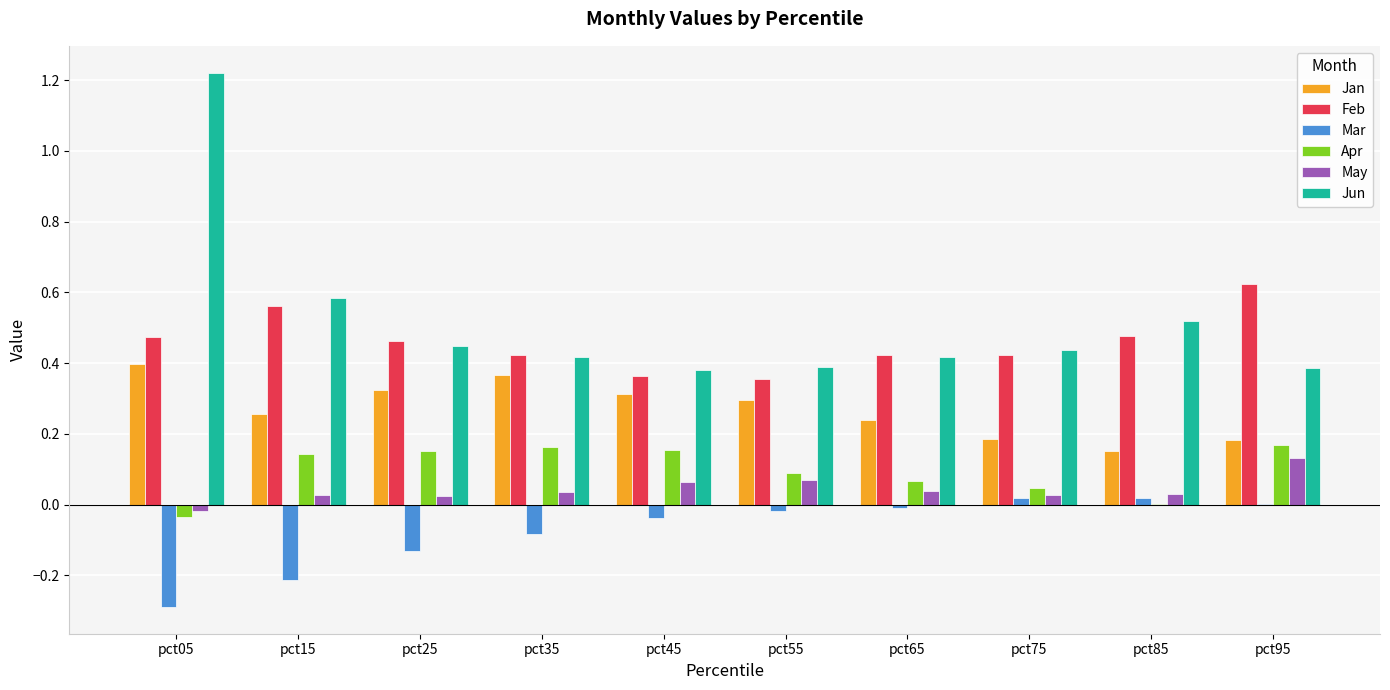

At which label does Feb reach its peak?

pct95